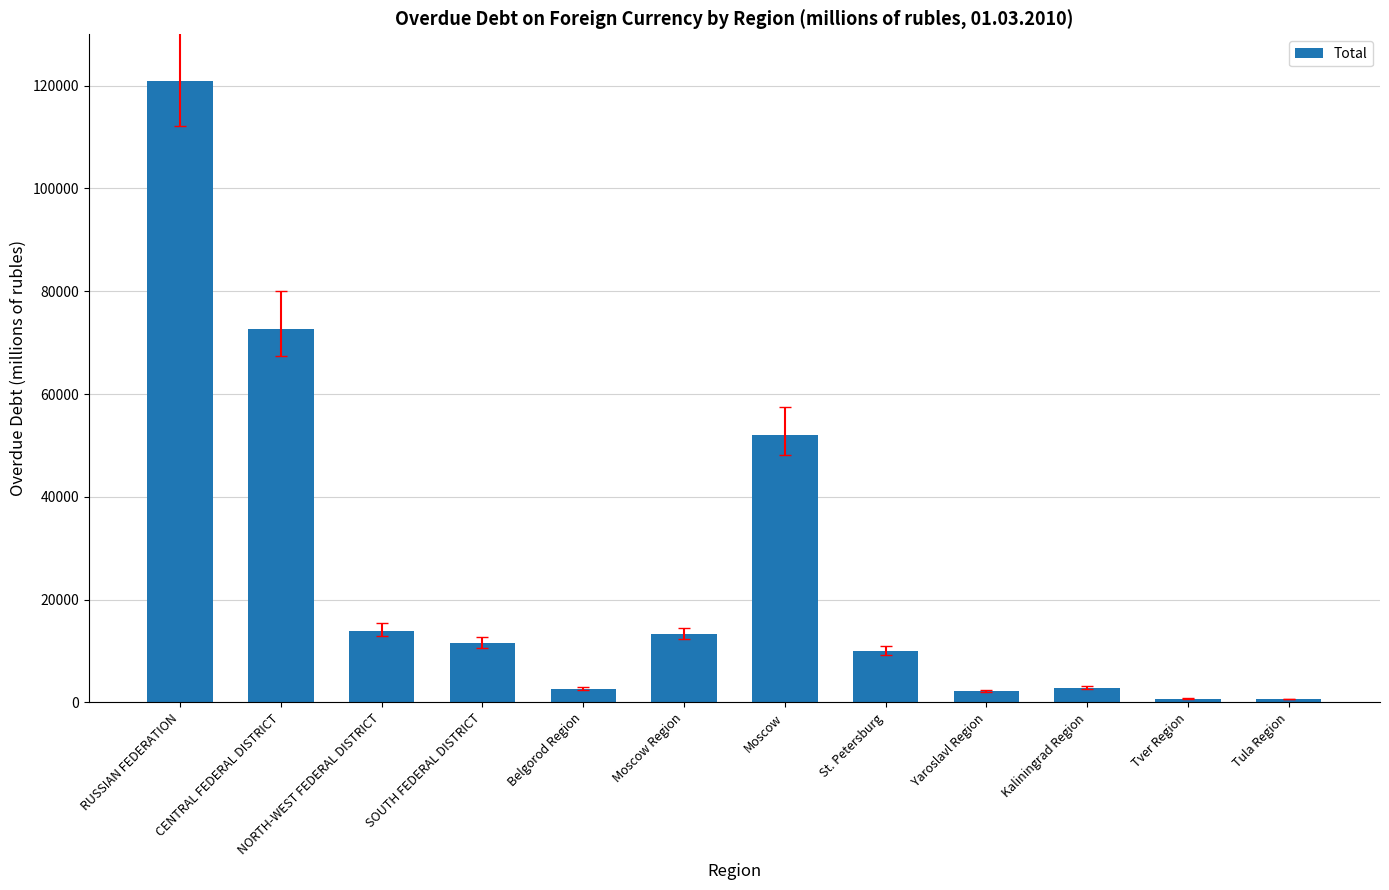

What is the label of the 10th bar from the right?

NORTH-WEST FEDERAL DISTRICT